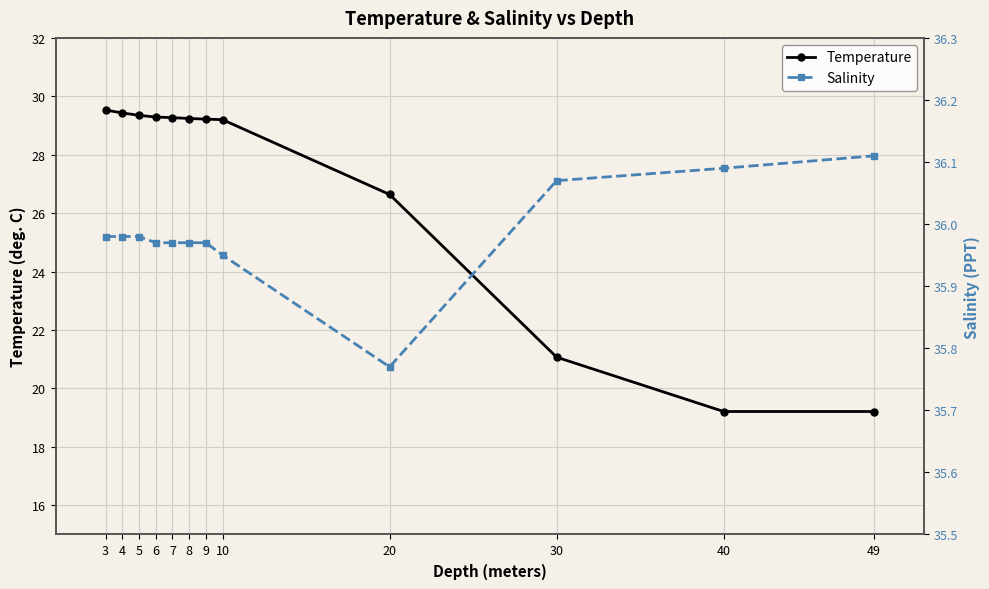

At how many categories does at least one series exceed 19?

12